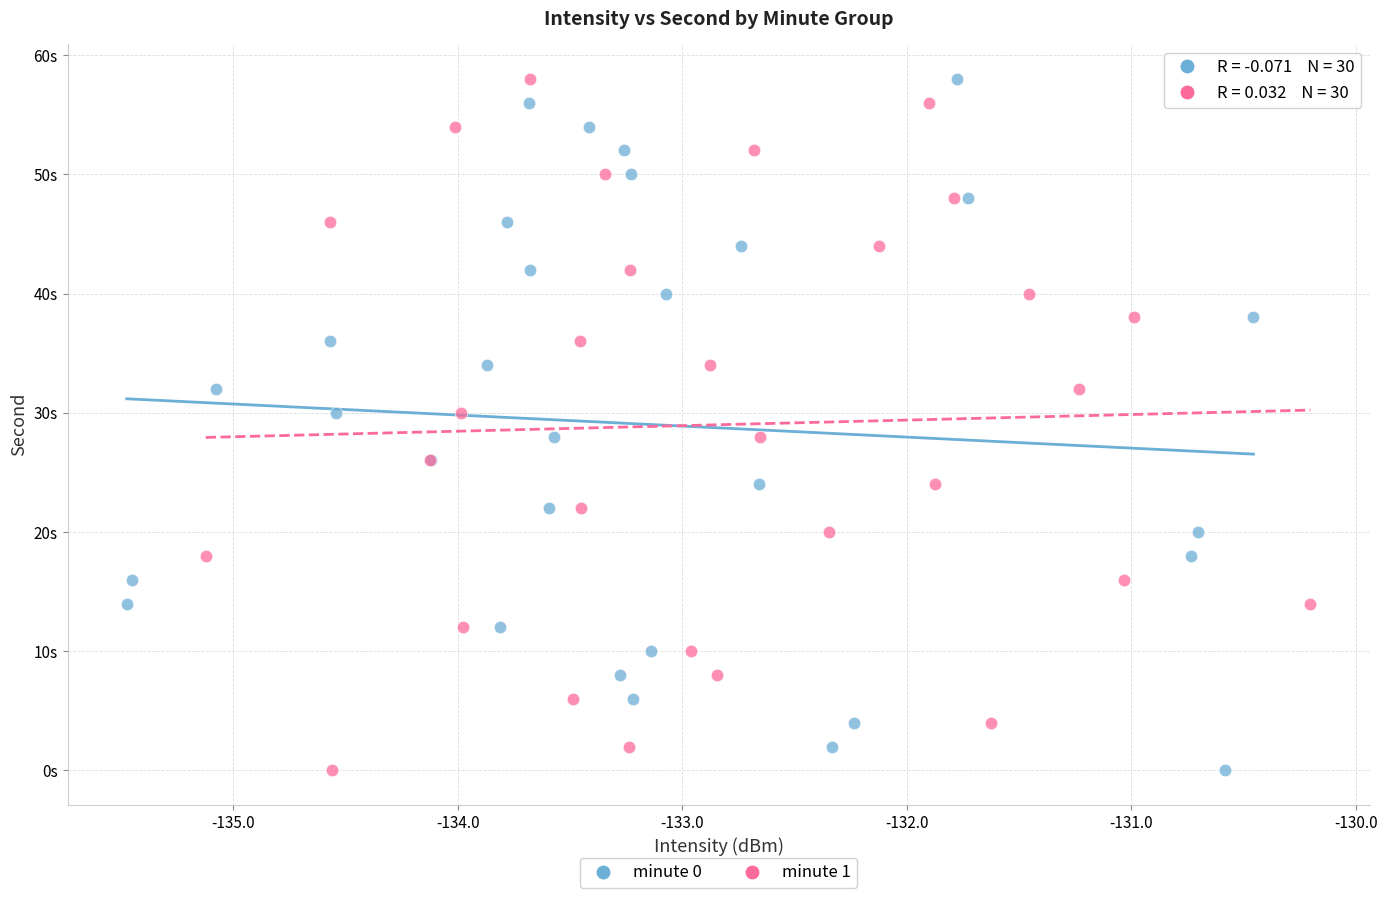

What are all the series names shown in the legend?

minute 0, minute 1